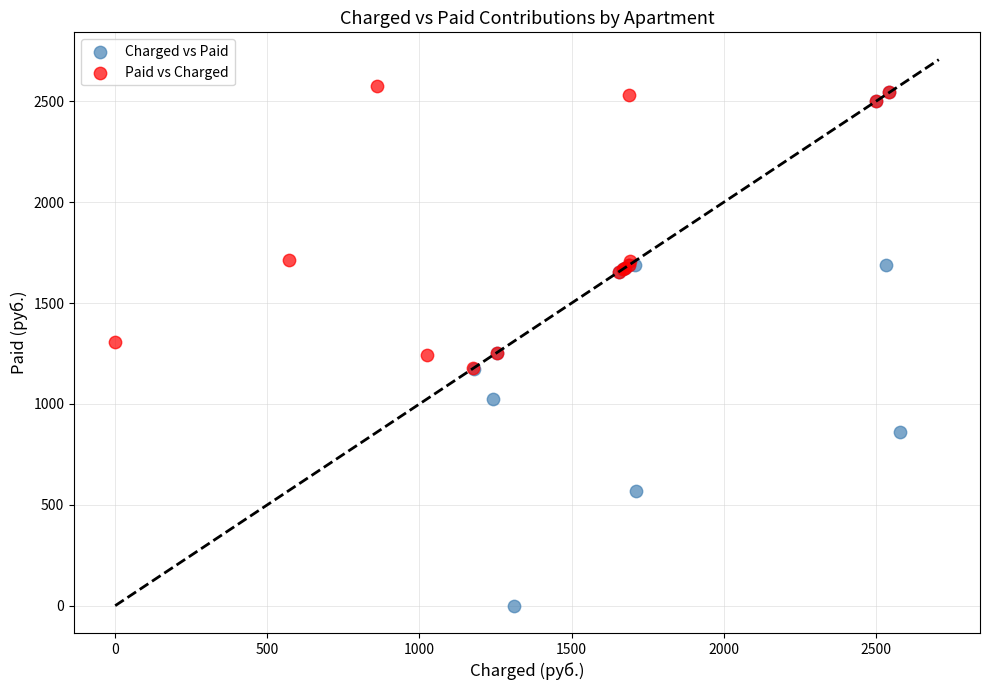

Which series contains the highest Y value?

Paid vs Charged